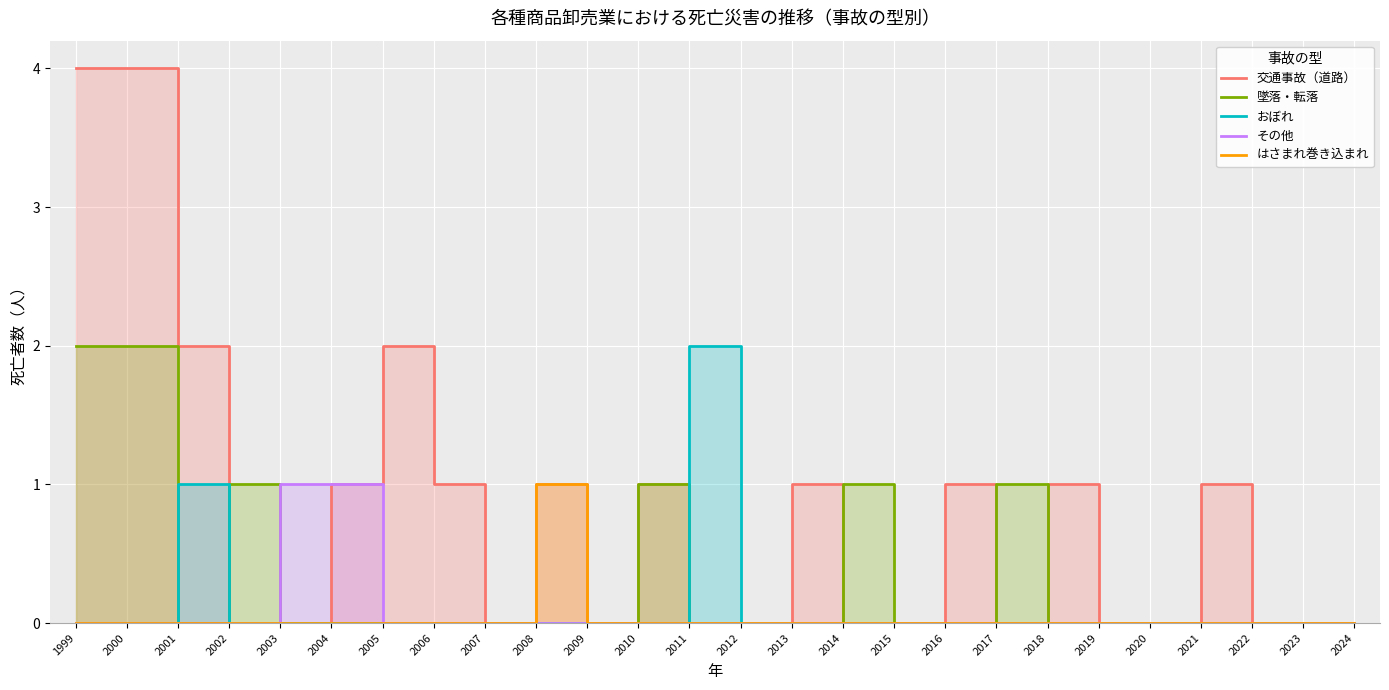

Which series has the widest spread of values?

交通事故（道路）